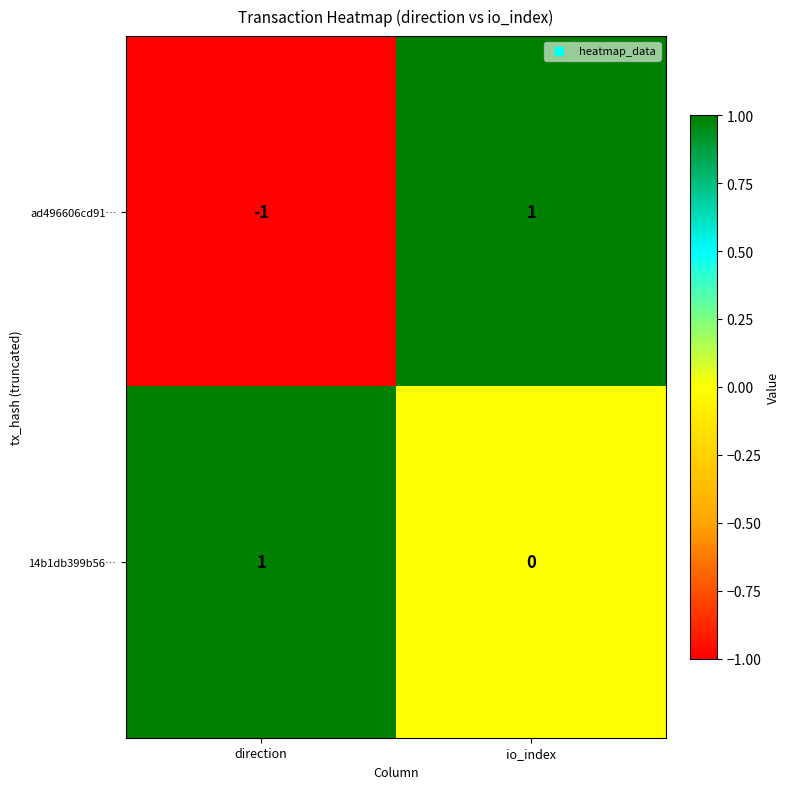

At which category does the chart reach its minimum across all series?

direction